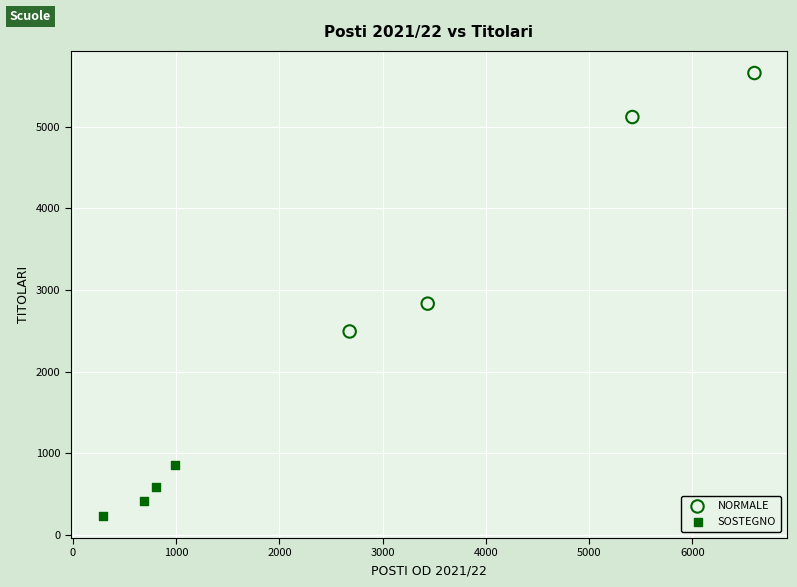

Which series reaches the minimum Y coordinate?

SOSTEGNO